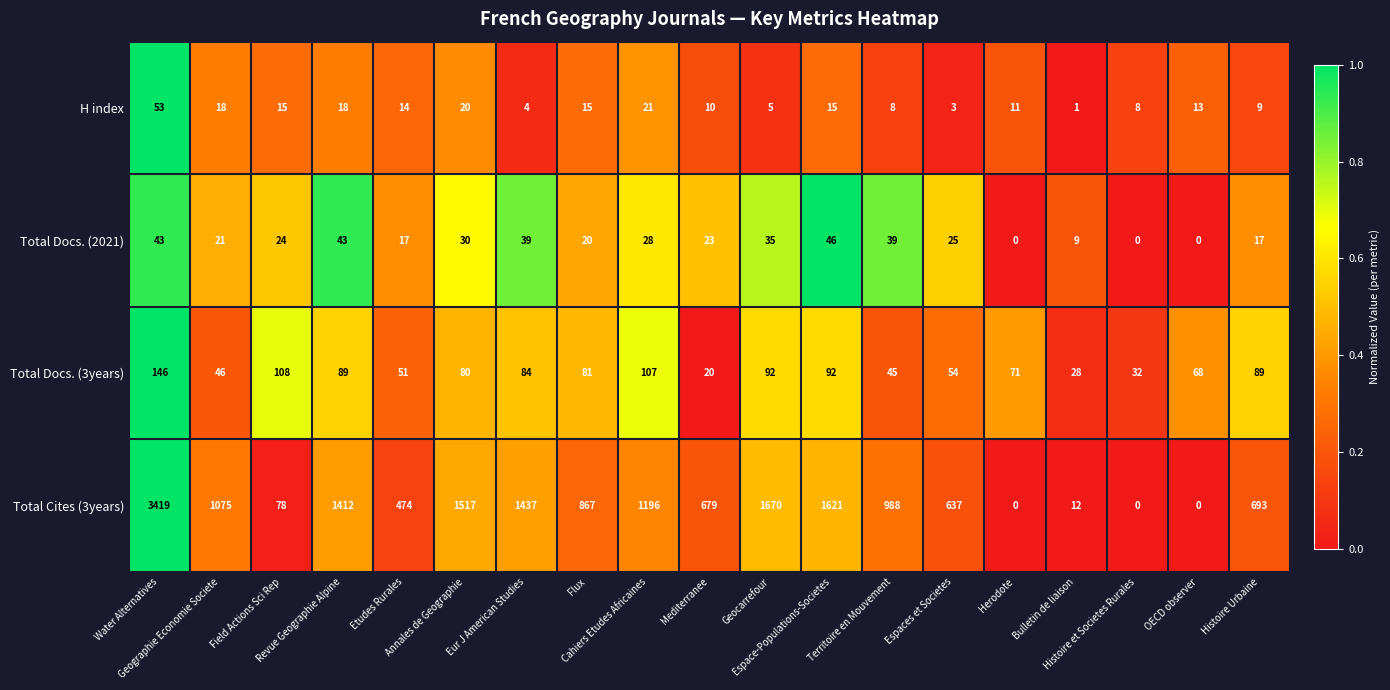

What is the minimum value for Total Docs. (3years)?

20